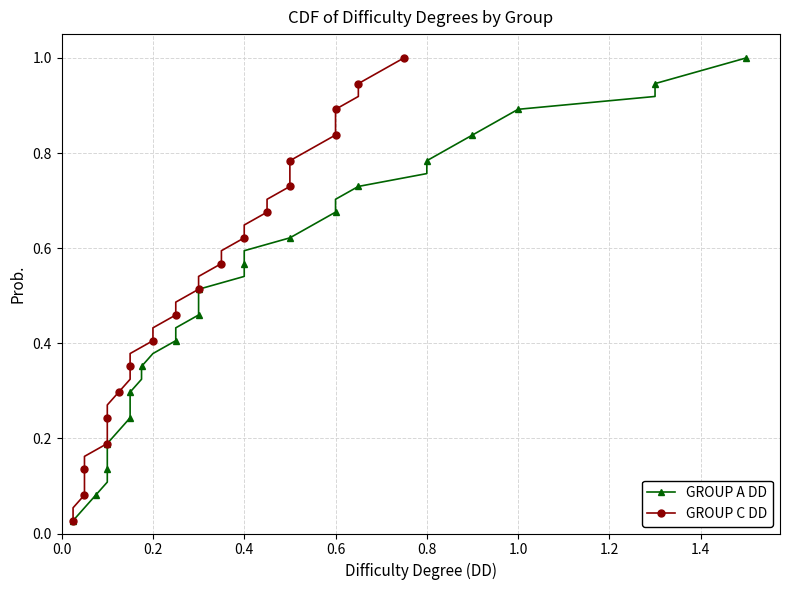

Rank the series by their maximum value, from highest to lowest.

GROUP A DD, GROUP C DD